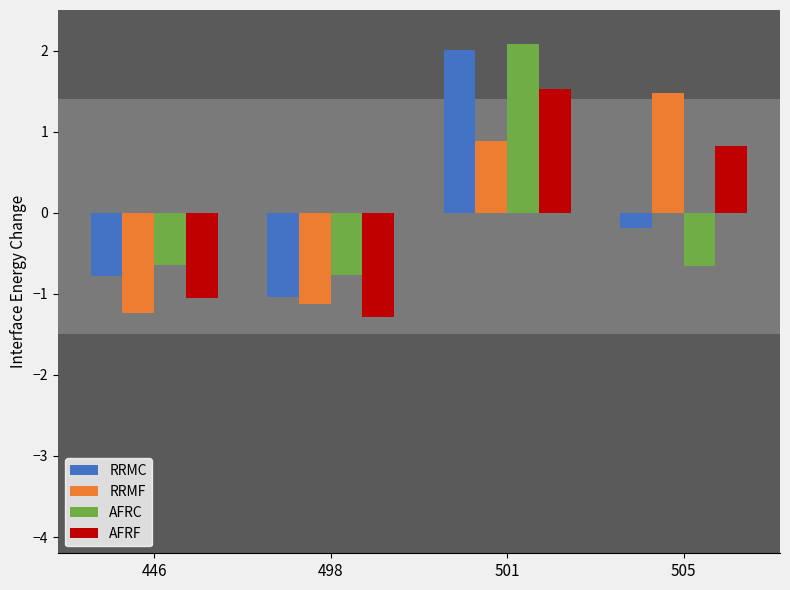

Reading right to left, list all the values displayed in this chart.

RRMC: 505=-0.2	501=2.0	498=-1.0	446=-0.8
RRMF: 505=1.5	501=0.9	498=-1.1	446=-1.2
AFRC: 505=-0.7	501=2.1	498=-0.8	446=-0.7
AFRF: 505=0.8	501=1.5	498=-1.3	446=-1.1